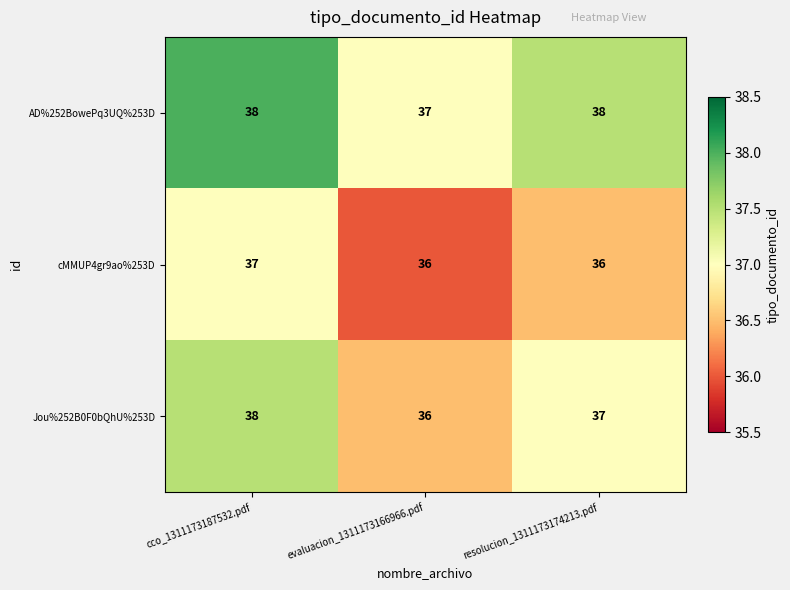

Is it true that Jou%252B0F0bQhU%253D equals 16 at cco_1311173187532.pdf?

False